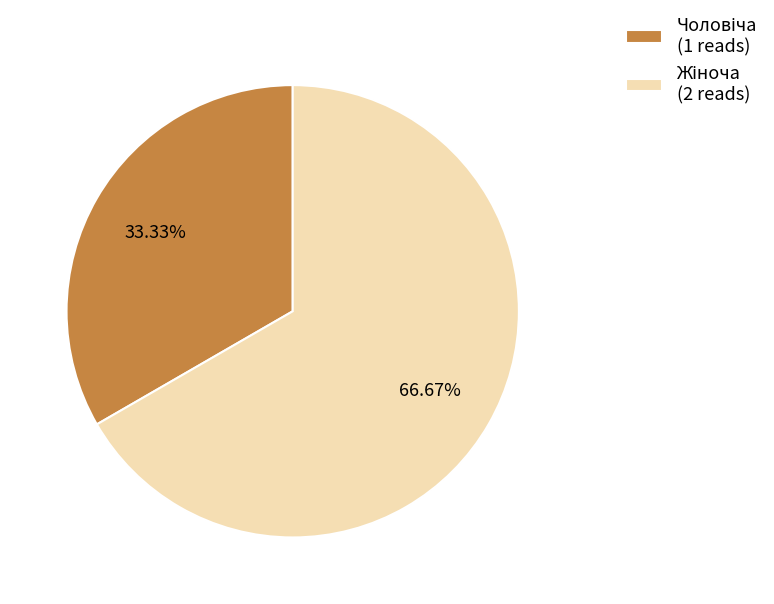

Does any single category account for the majority?

Yes